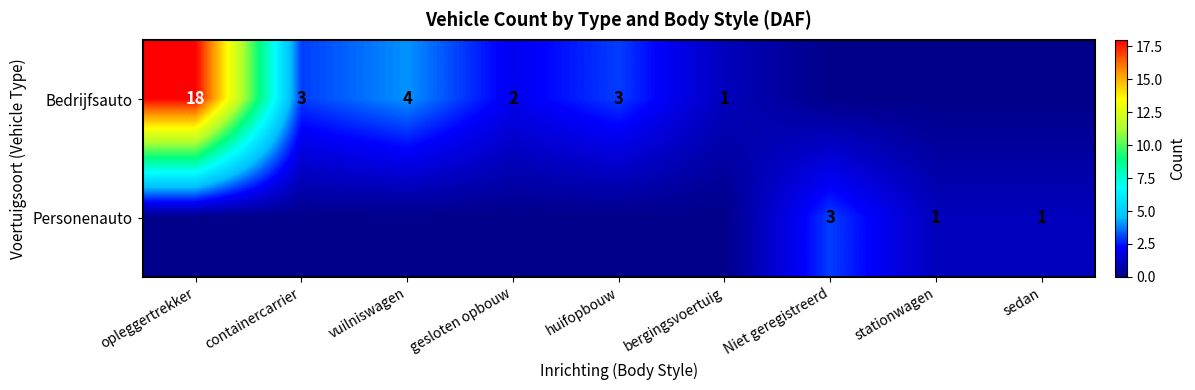

Is it true that Bedrijfsauto equals 6 at vuilniswagen?

False